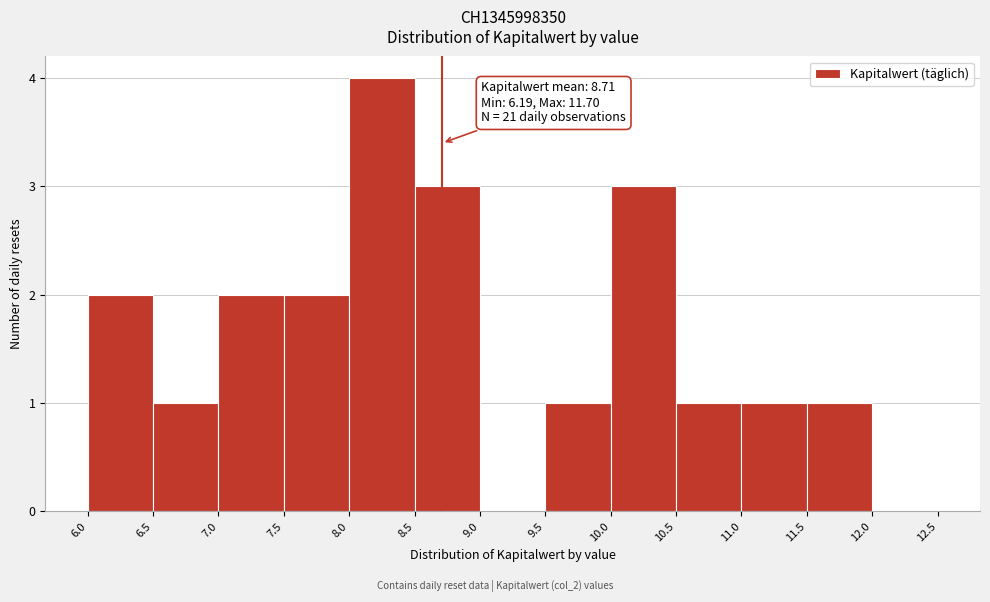

Over which range of the x-axis is the bar tallest?

8.0 to 8.5